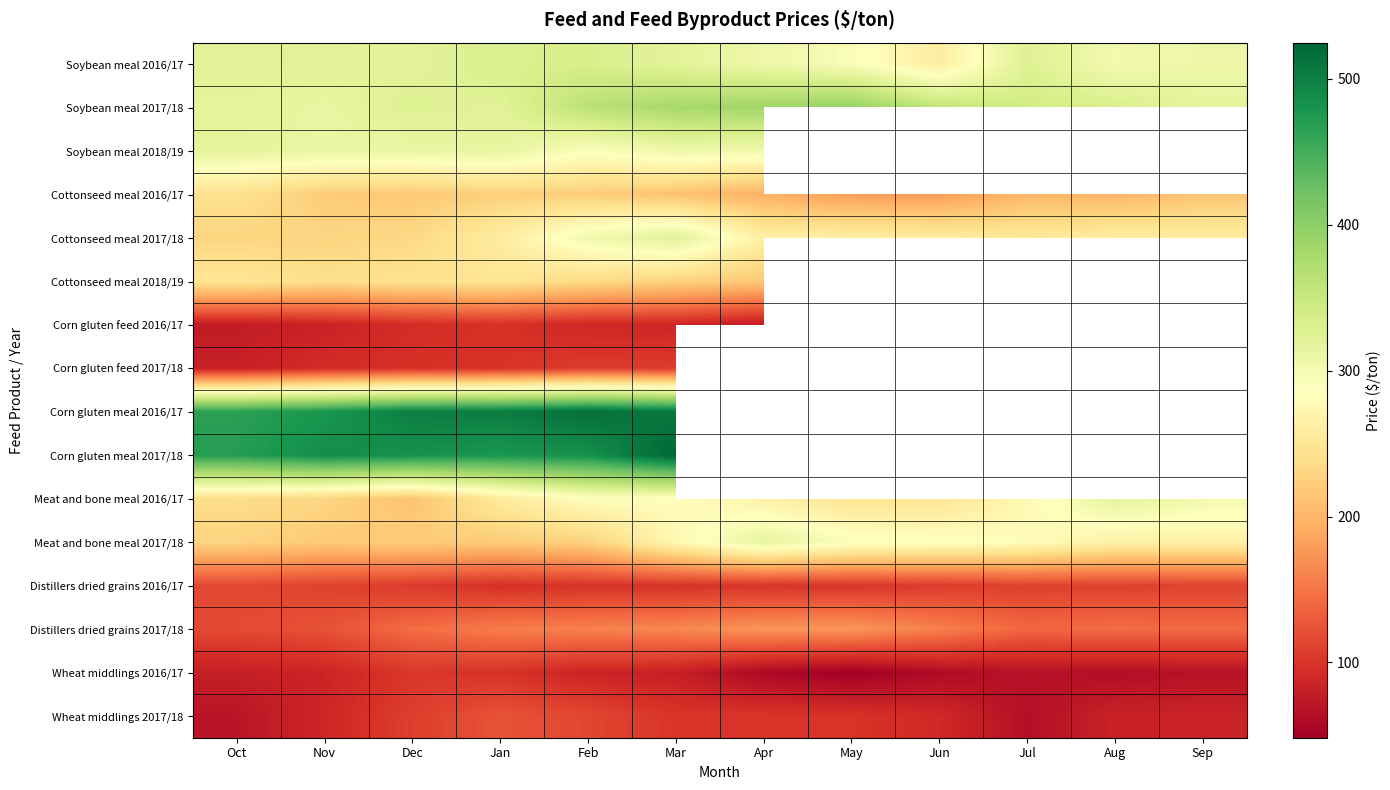

True or false: Corn gluten meal 2017/18 has a value of 483.1 at Feb.

True